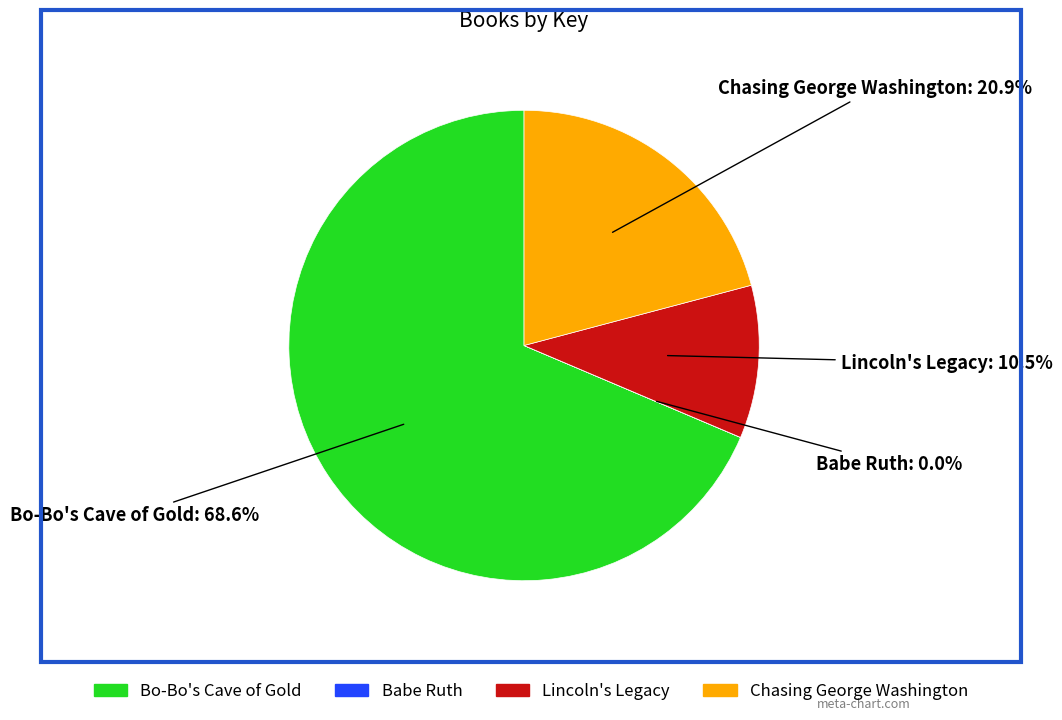

Does Bo-Bo's Cave of Gold represent more than half of the total?

Yes